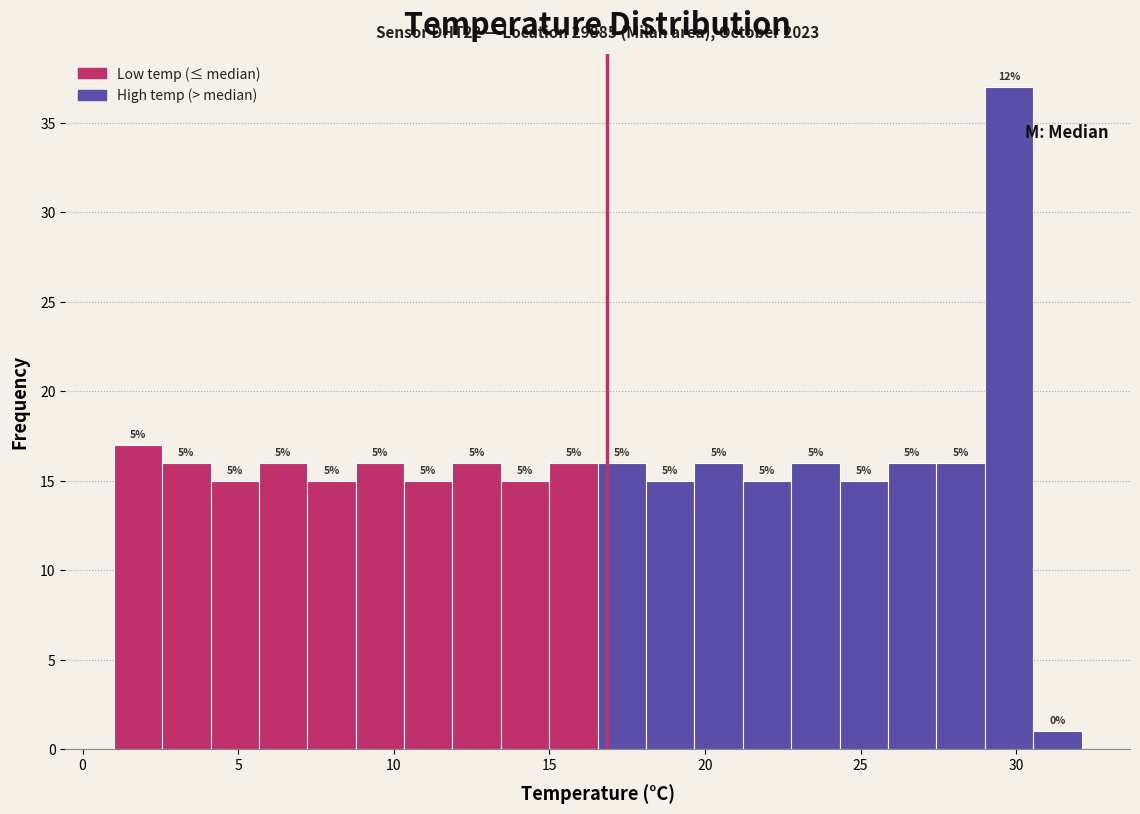

Around what value on the x-axis is the tallest bar? Give the approximate position of its centre, as read against the axis.

30.0